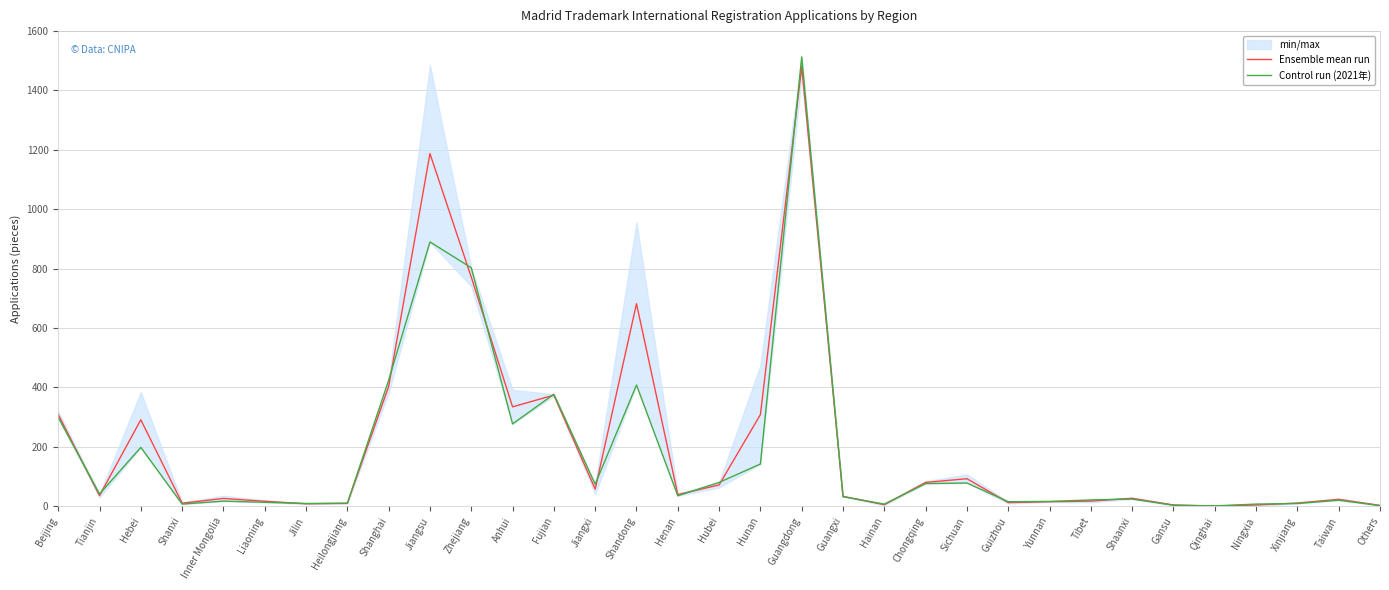

True or false: Control run (2021年) has more than 1 points higher than both neighbors.

True